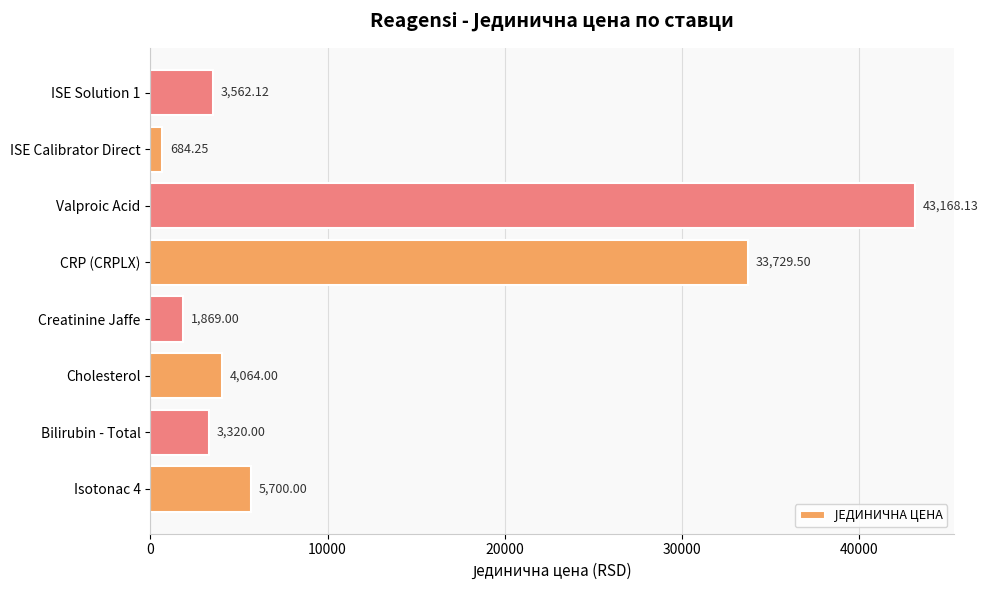

Are the bars horizontal?

Yes